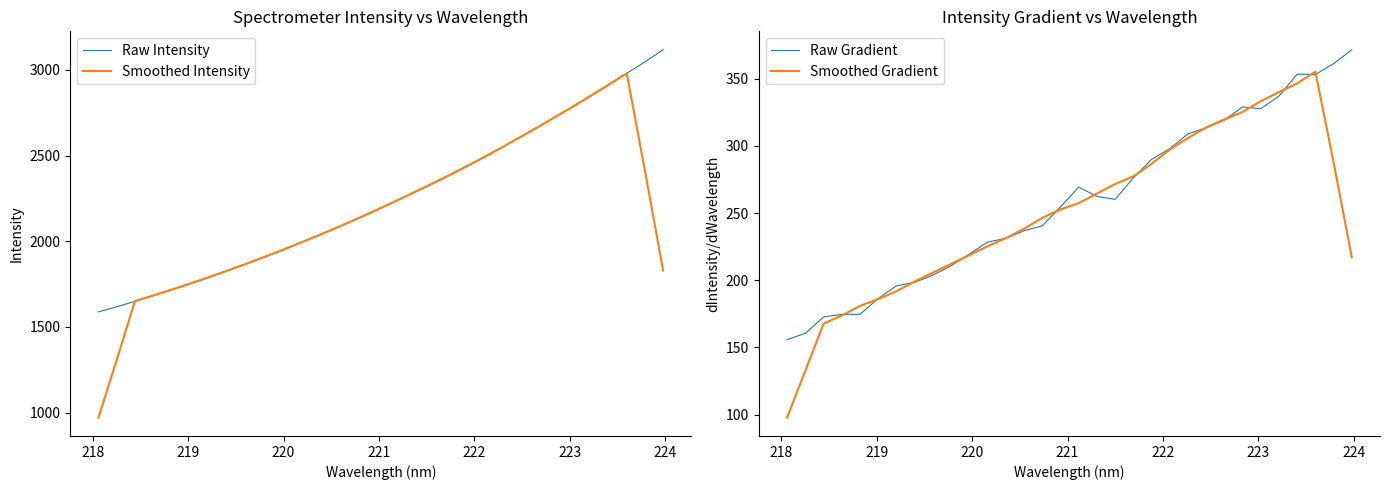

True or false: Smoothed Intensity and Raw Gradient intersect in this chart.

False